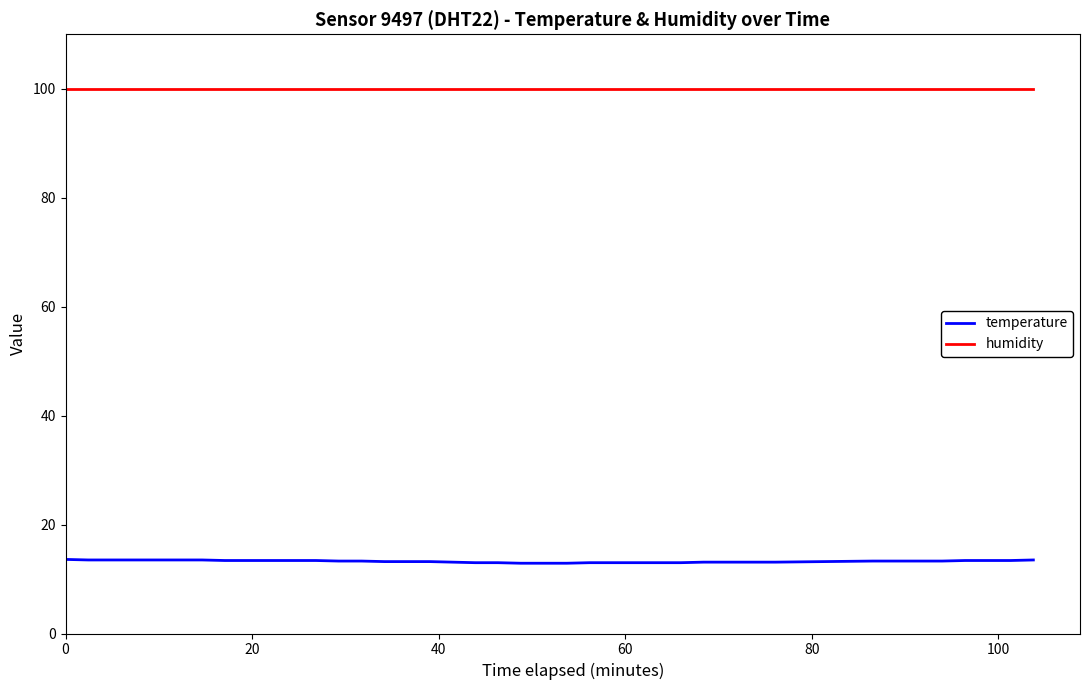

Count the number of data series in this chart.

2